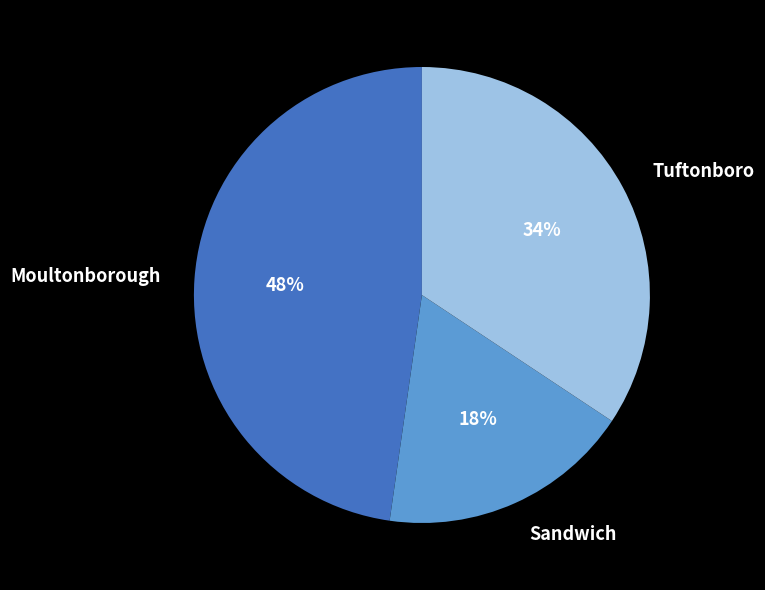

What is the largest slice in the pie chart?

Moultonborough